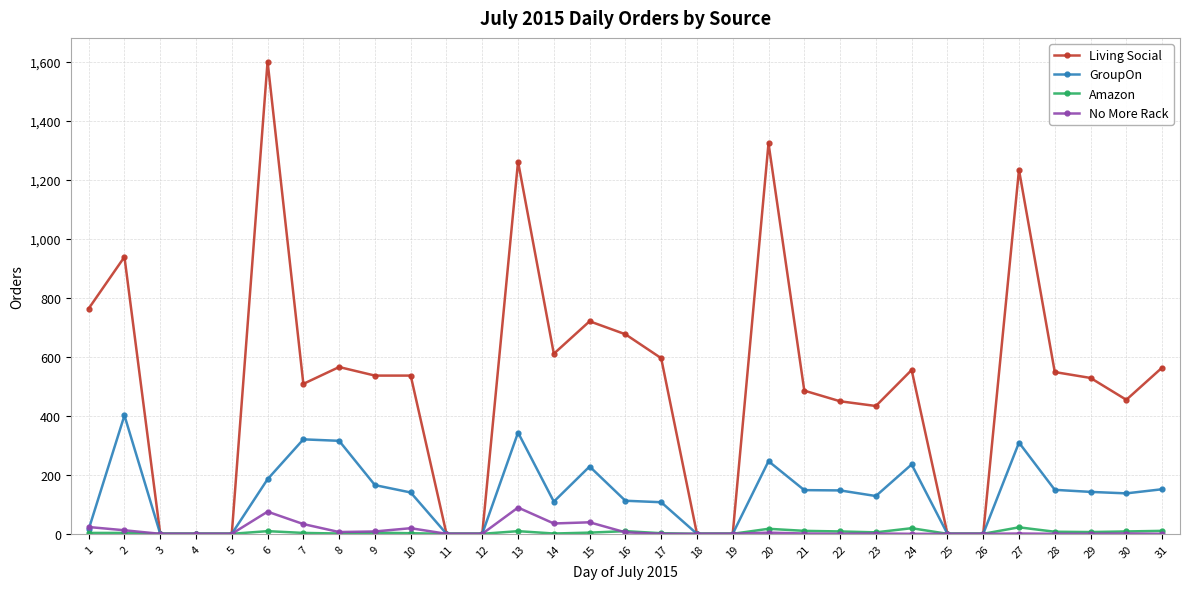

What is the difference between the maximum and minimum values in the No More Rack series?

89